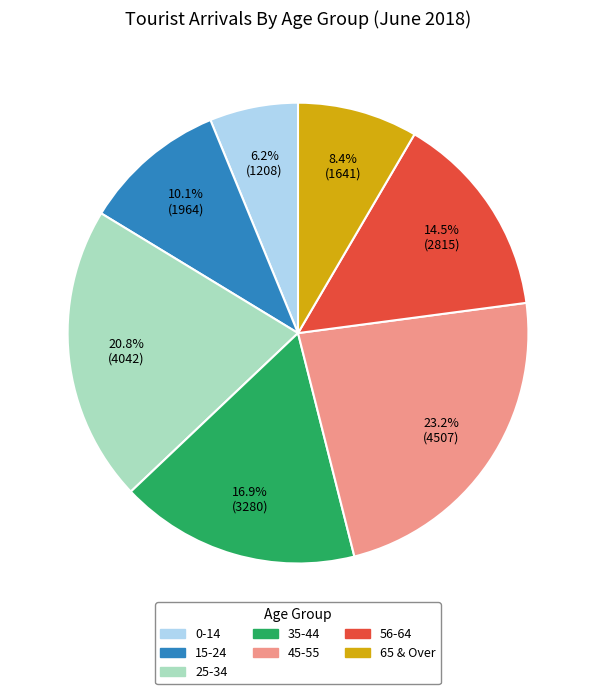

What percentage is NOT represented by 65 & Over?

91.6%